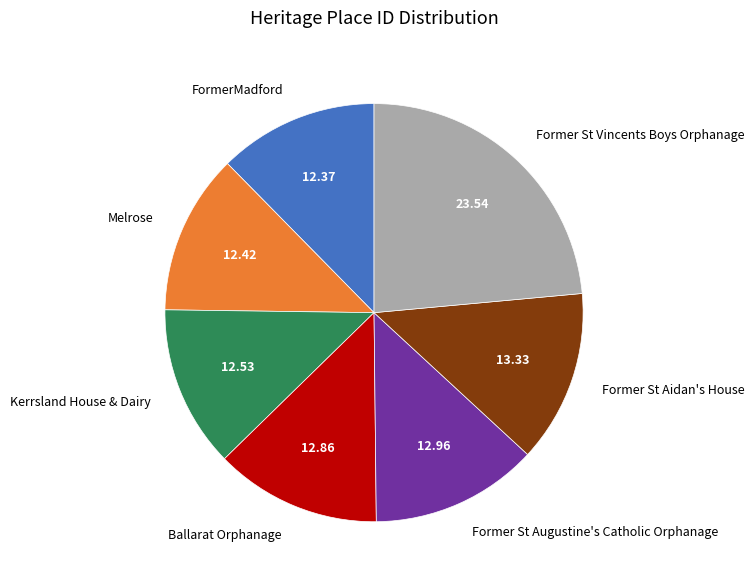

Which has a higher value, FormerMadford or Former St Augustine's Catholic Orphanage?

Former St Augustine's Catholic Orphanage